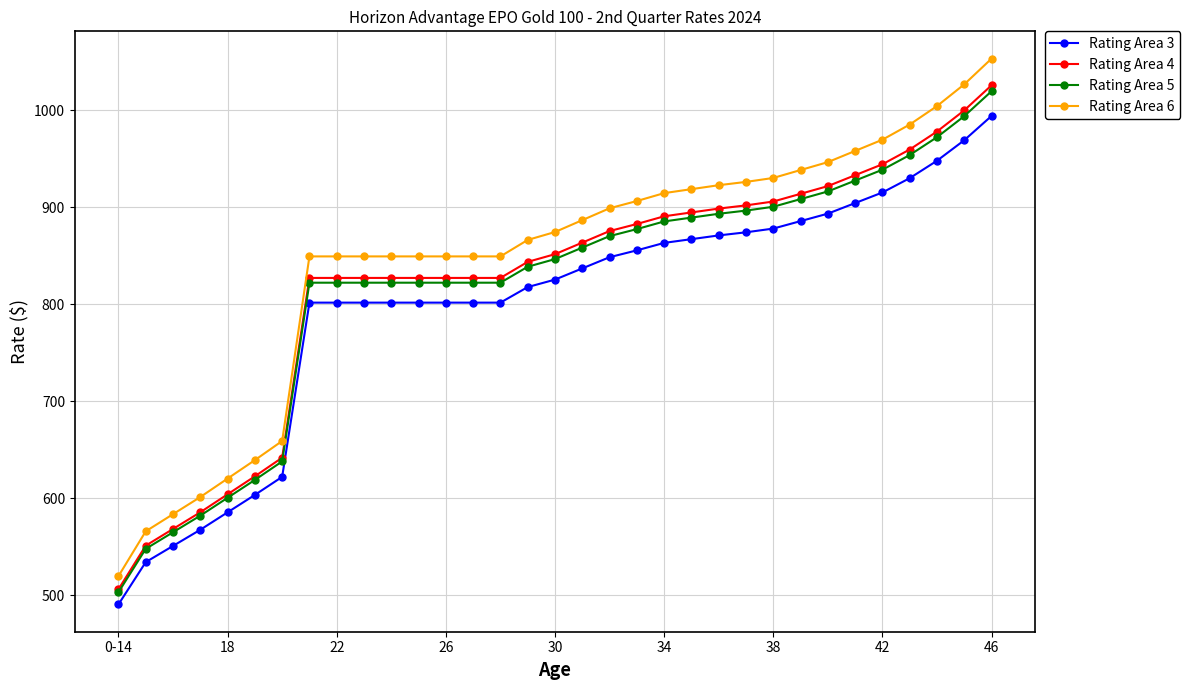

True or false: Rating Area 6 and Rating Area 3 intersect in this chart.

False